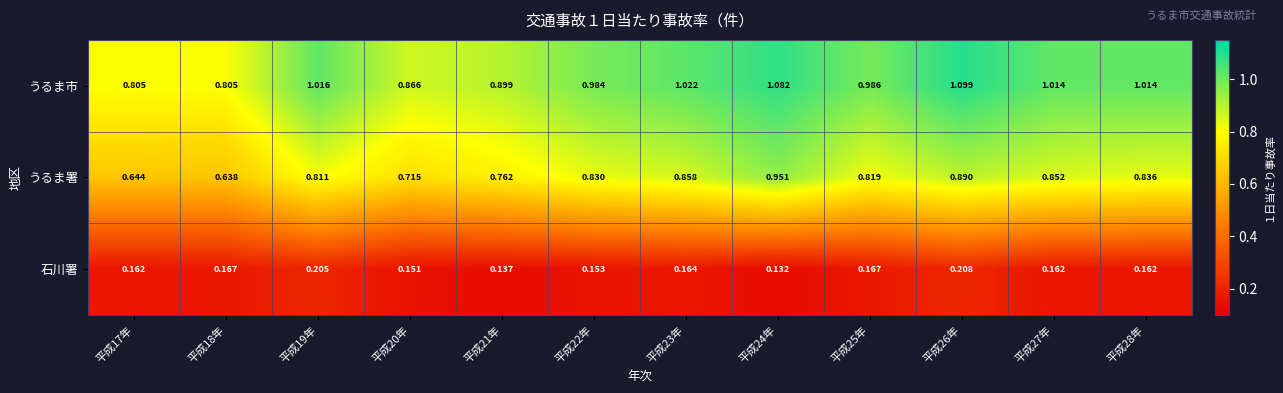

Which series has the largest total across all categories?

うるま市